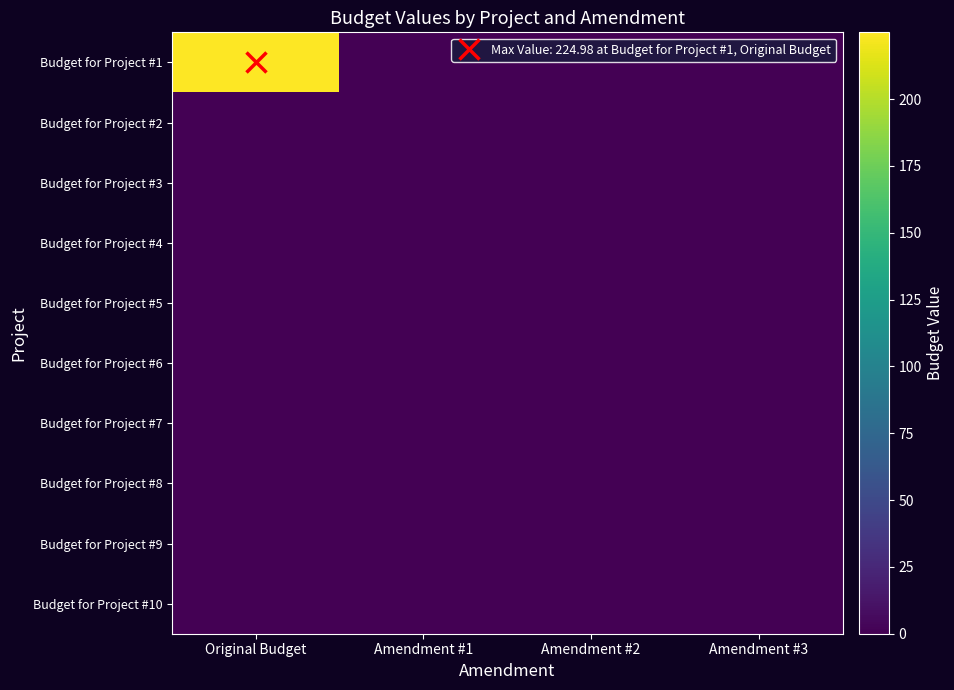

Which series has the largest range (max minus min)?

row_0